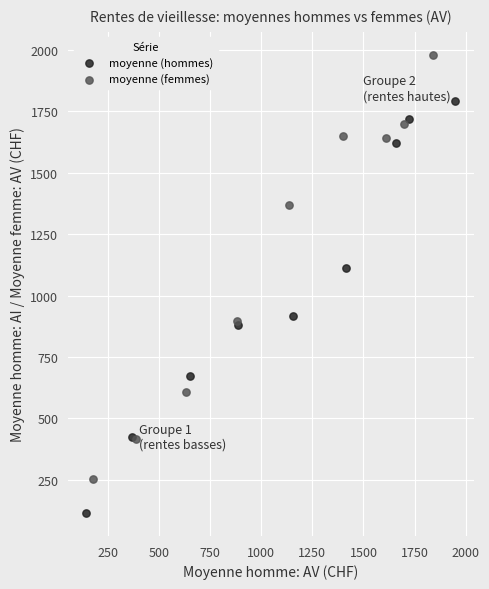

Which series contains the lowest Y value?

moyenne (hommes)